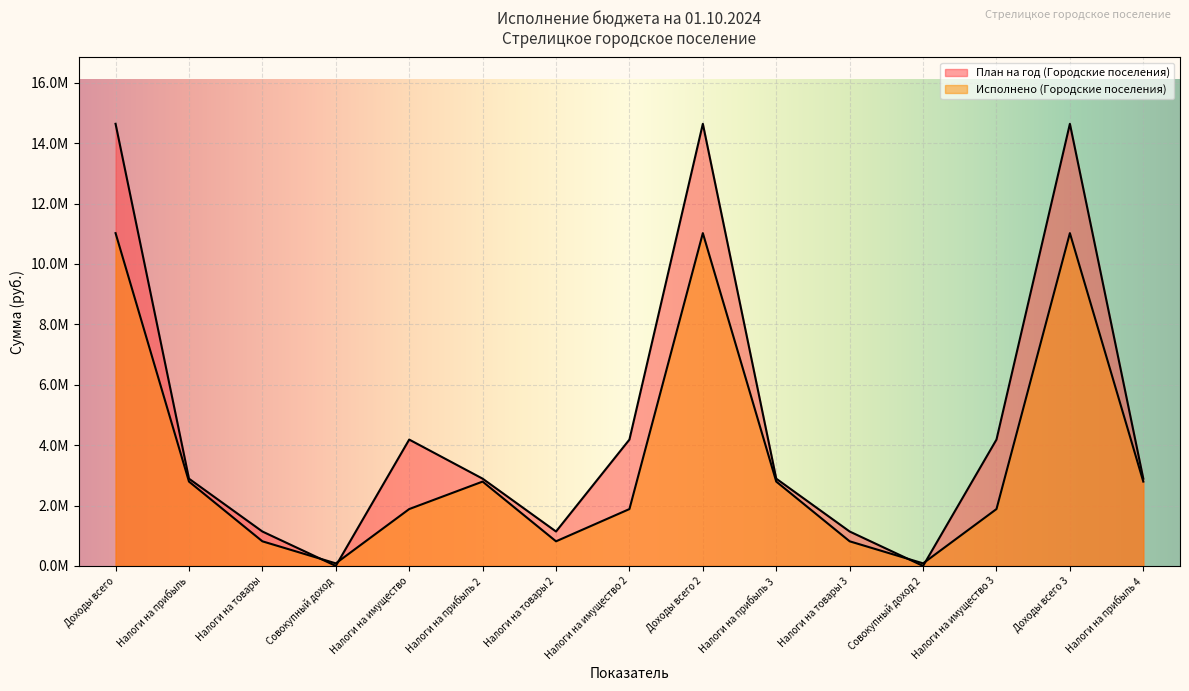

Between Налоги на товары 2 and Доходы всего 2, which series saw the biggest shift?

План на год (Городские поселения)